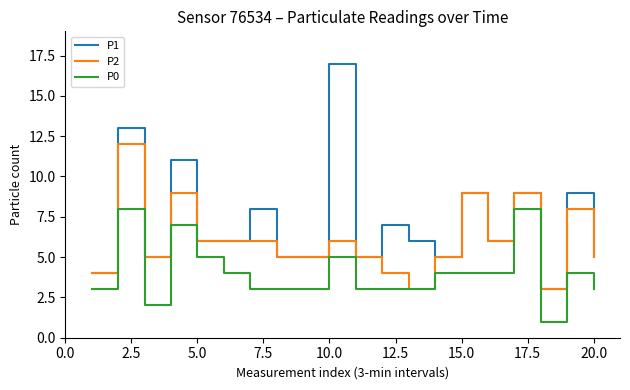

What is the greatest value displayed?

17